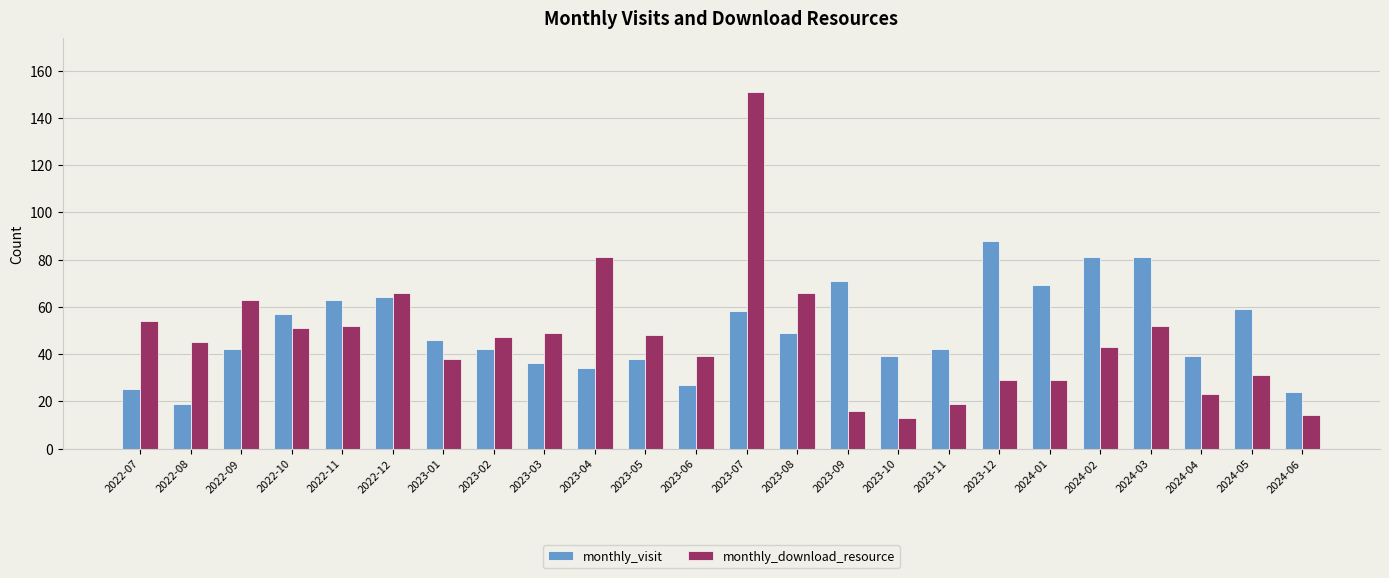

Reading left to right, list all the values displayed in this chart.

monthly_visit: 2022-07=25	2022-08=19	2022-09=42	2022-10=57	2022-11=63	2022-12=64	2023-01=46	2023-02=42	2023-03=36	2023-04=34	2023-05=38	2023-06=27	2023-07=58	2023-08=49	2023-09=71	2023-10=39	2023-11=42	2023-12=88	2024-01=69	2024-02=81	2024-03=81	2024-04=39	2024-05=59	2024-06=24
monthly_download_resource: 2022-07=54	2022-08=45	2022-09=63	2022-10=51	2022-11=52	2022-12=66	2023-01=38	2023-02=47	2023-03=49	2023-04=81	2023-05=48	2023-06=39	2023-07=151	2023-08=66	2023-09=16	2023-10=13	2023-11=19	2023-12=29	2024-01=29	2024-02=43	2024-03=52	2024-04=23	2024-05=31	2024-06=14